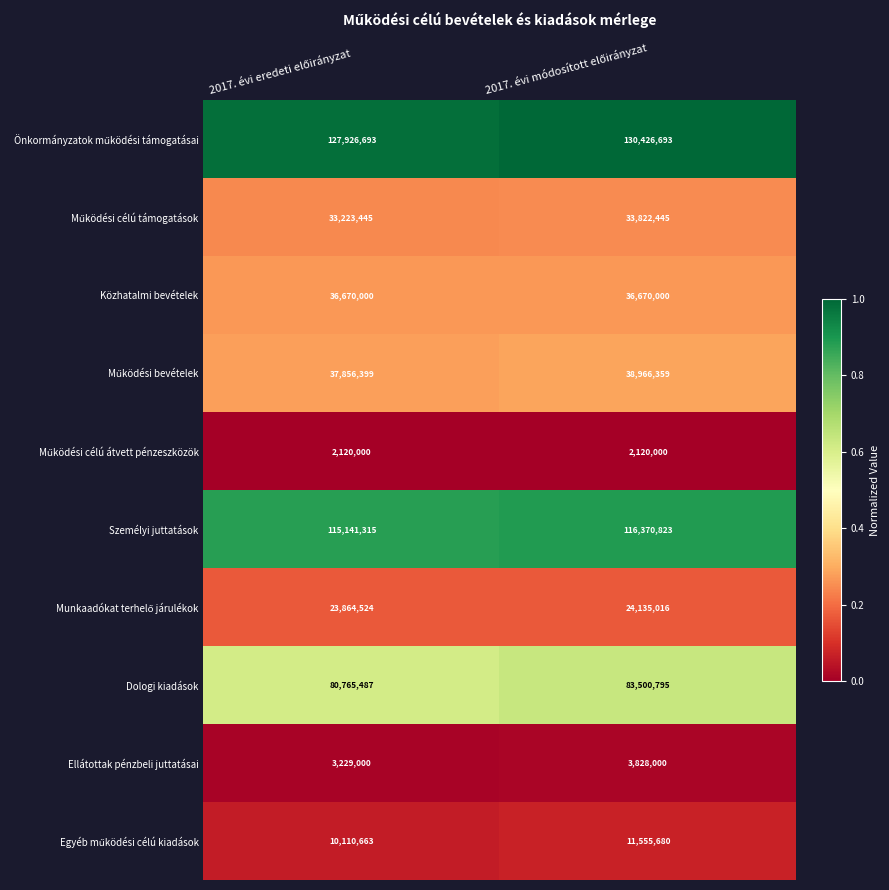

Which series has the widest spread of values?

Dologi kiadások